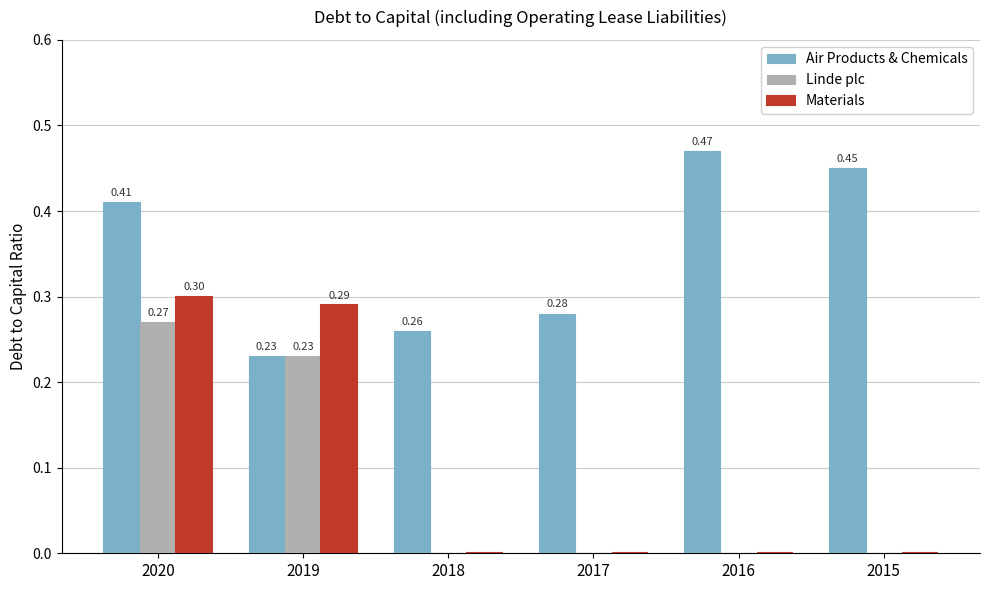

Is it true that Linde plc equals 0.0 at 2017?

True